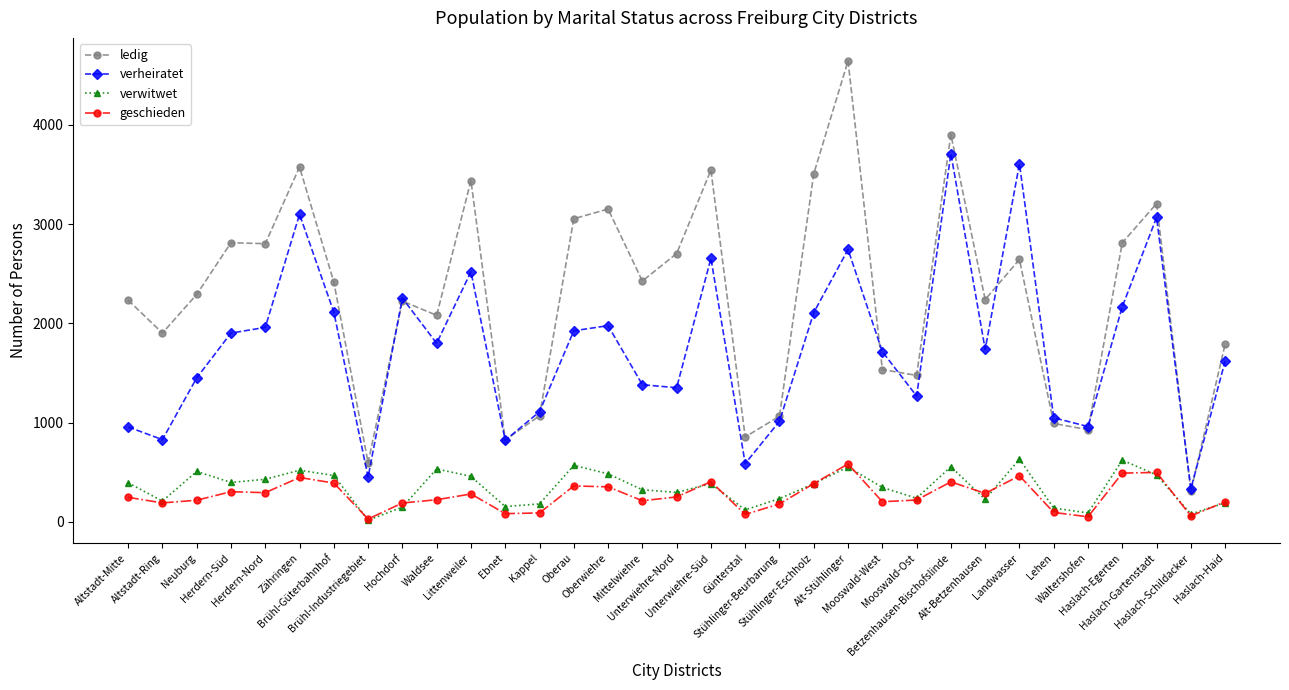

What is the average value of the ledig series?

2274